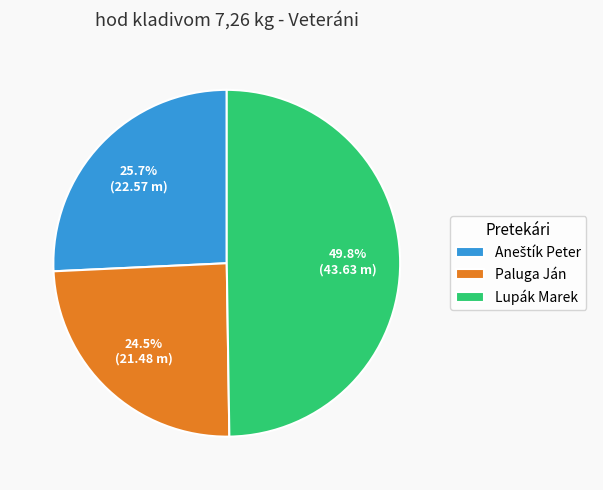

What is the total percentage of Lupák Marek and Paluga Ján?

74.3%